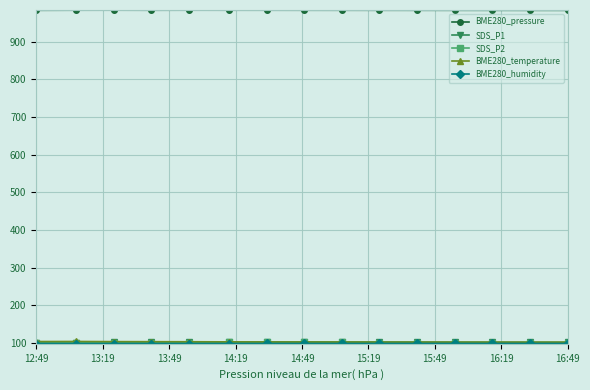

At how many categories does at least one series exceed 365?

15